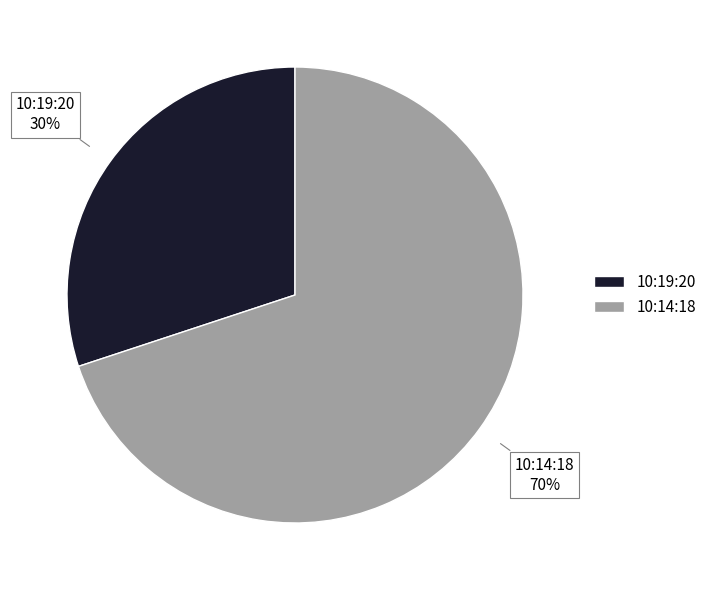

Is the sum of 10:14:18 and 10:19:20 greater than half?

Yes